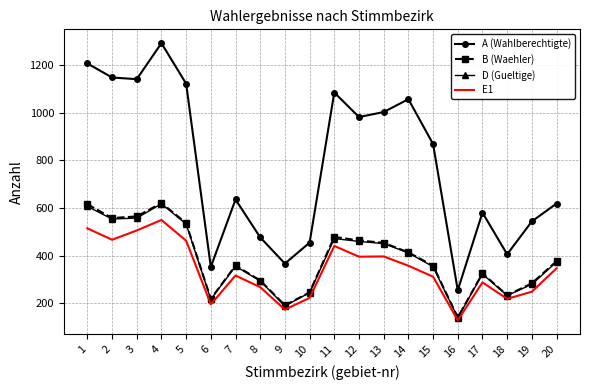

The value of A (Wahlberechtigte) at 18 is 699. True or false?

False